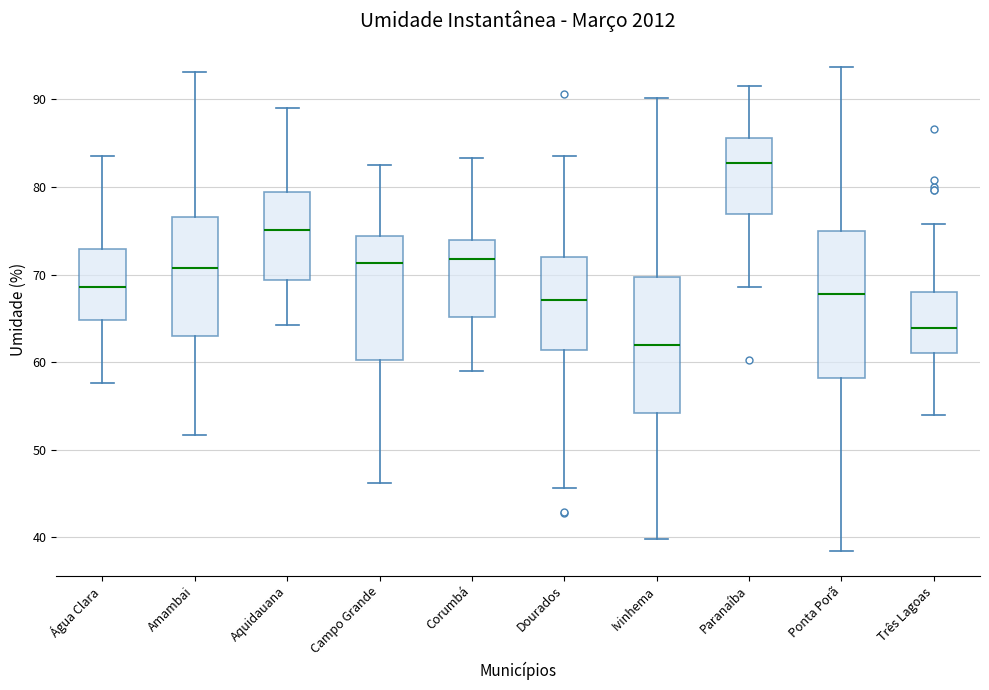

Reading left to right, transcribe this box plot: for each box, give where its median line is, the range the box spans, and where its two whiskers end, as read against the y-axis. The values are not printed on the chart, so give them approximately, as read against the axis.

Água Clara: median 69, box 65 to 73, whiskers 58 to 84
Amambai: median 71, box 63 to 77, whiskers 52 to 93
Aquidauana: median 75, box 69 to 79, whiskers 64 to 89
Campo Grande: median 71, box 60 to 74, whiskers 46 to 83
Corumbá: median 72, box 65 to 74, whiskers 59 to 83
Dourados: median 67, box 61 to 72, whiskers 46 to 84
Ivinhema: median 62, box 54 to 70, whiskers 40 to 90
Paranaíba: median 83, box 77 to 86, whiskers 69 to 92
Ponta Porã: median 68, box 58 to 75, whiskers 38 to 94
Três Lagoas: median 64, box 61 to 68, whiskers 54 to 76